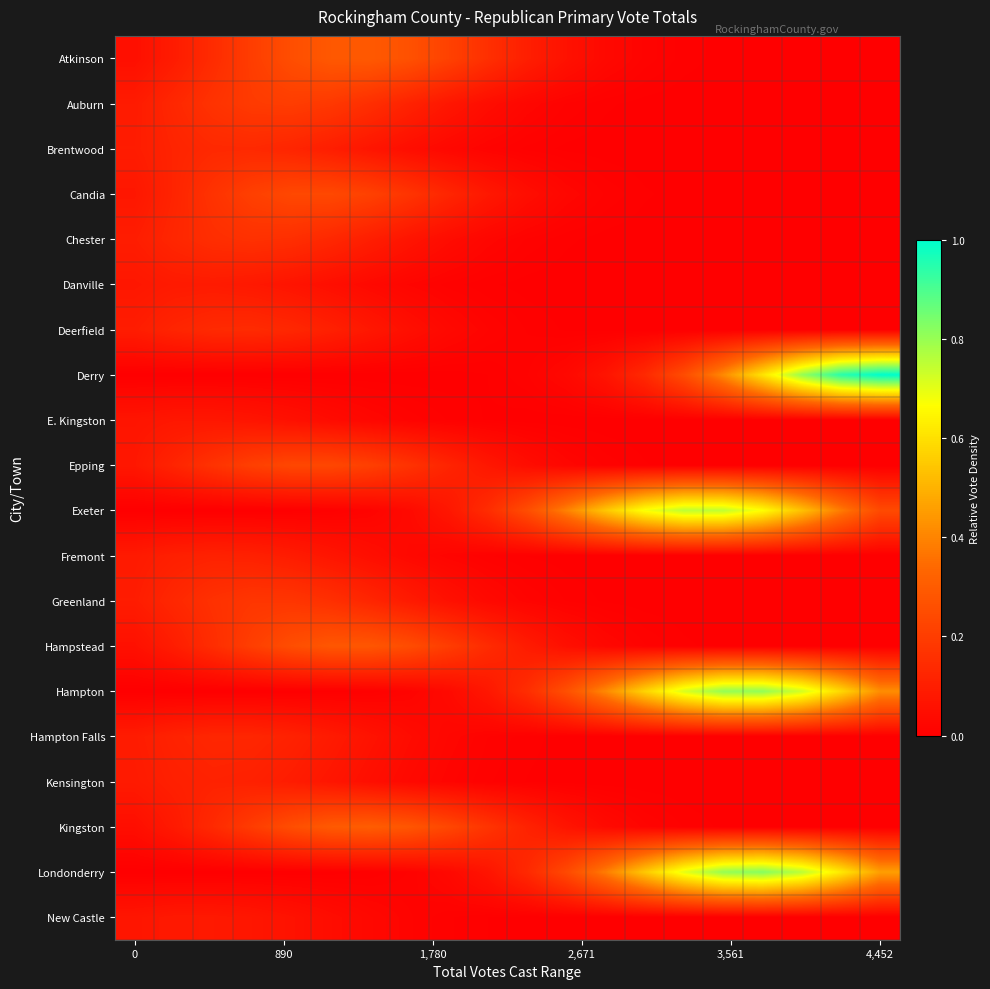

At how many categories does at least one series exceed 0?

20